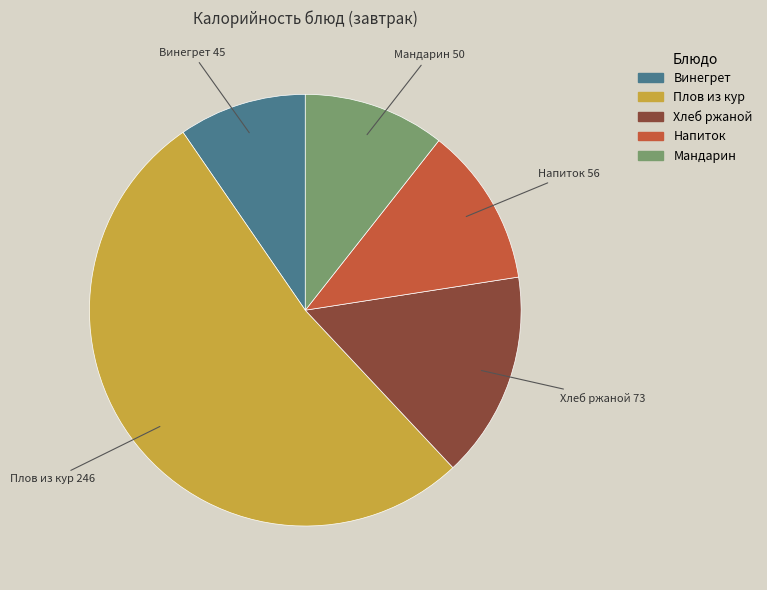

Does any single category account for the majority?

Yes